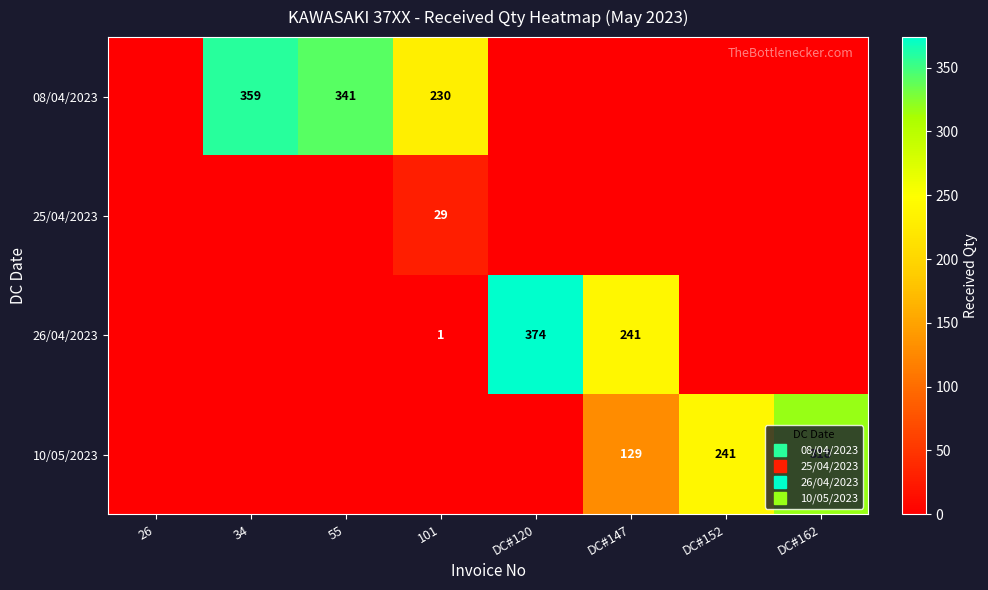

Is it true that 08/04/2023 equals 189 at DC#162?

False